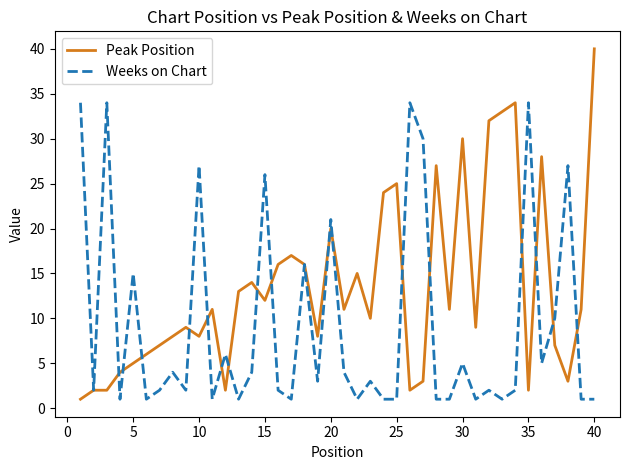

Which series has the widest spread of values?

Peak Position